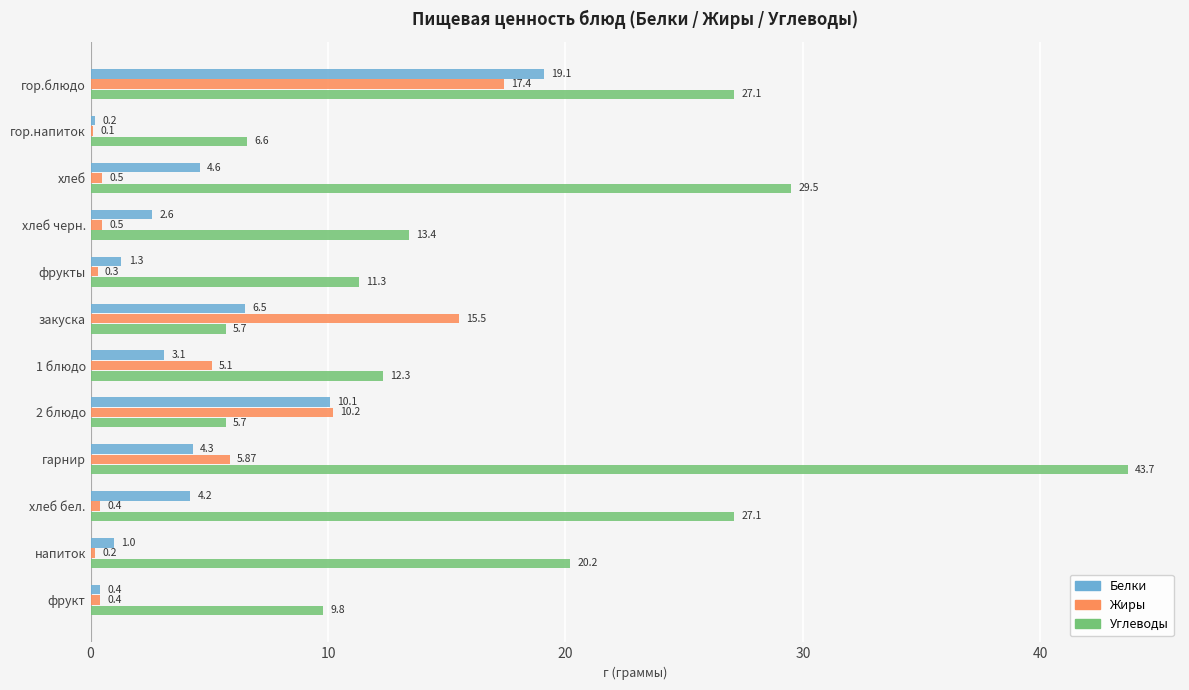

What is the greatest value displayed?

43.7